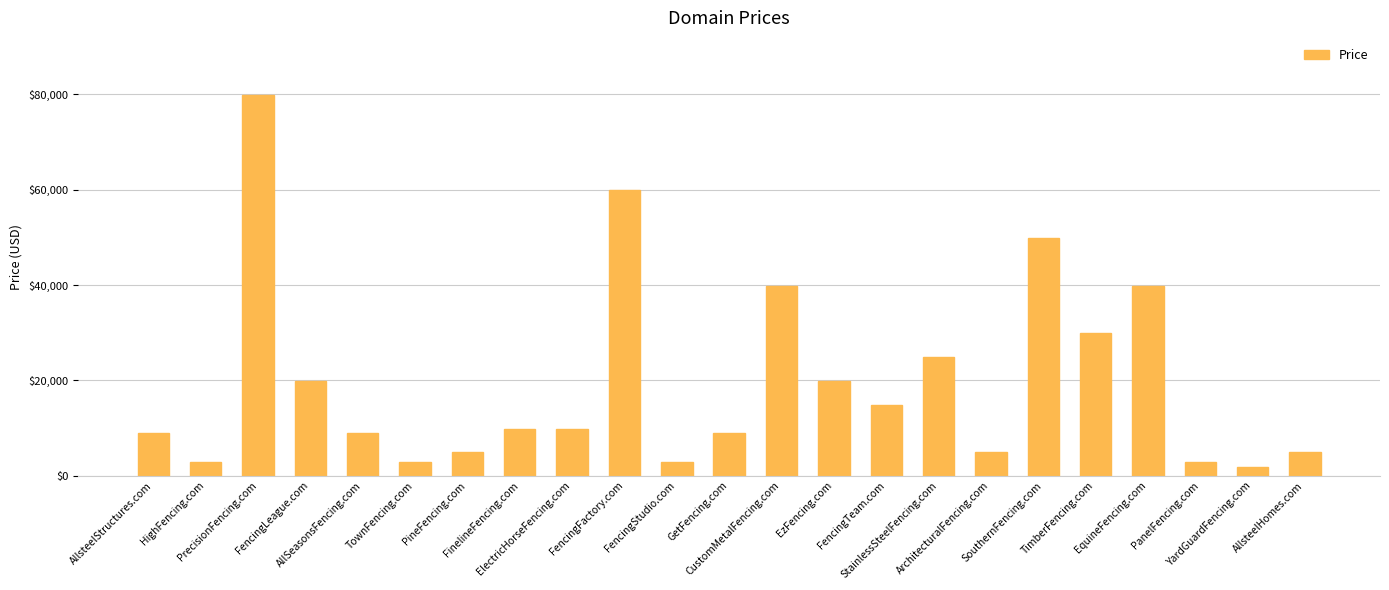

What is the value of the 19th bar from the left?

29888